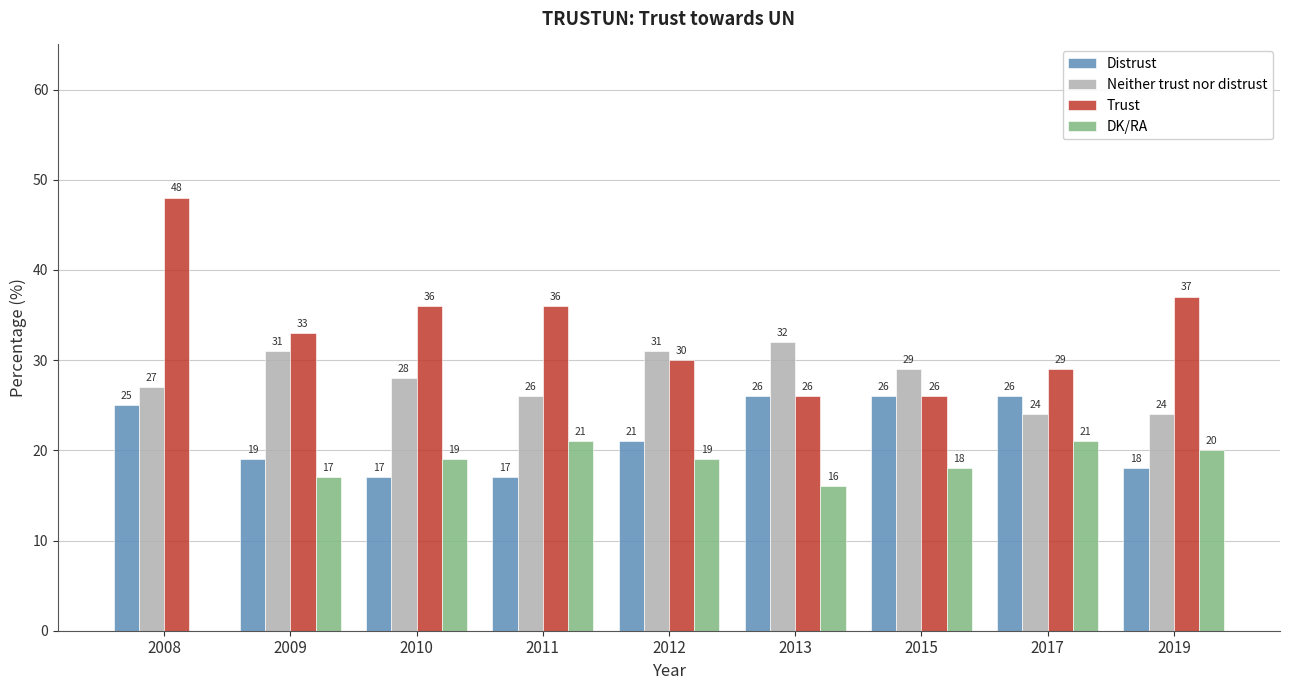

Which series has the largest total across all categories?

Trust